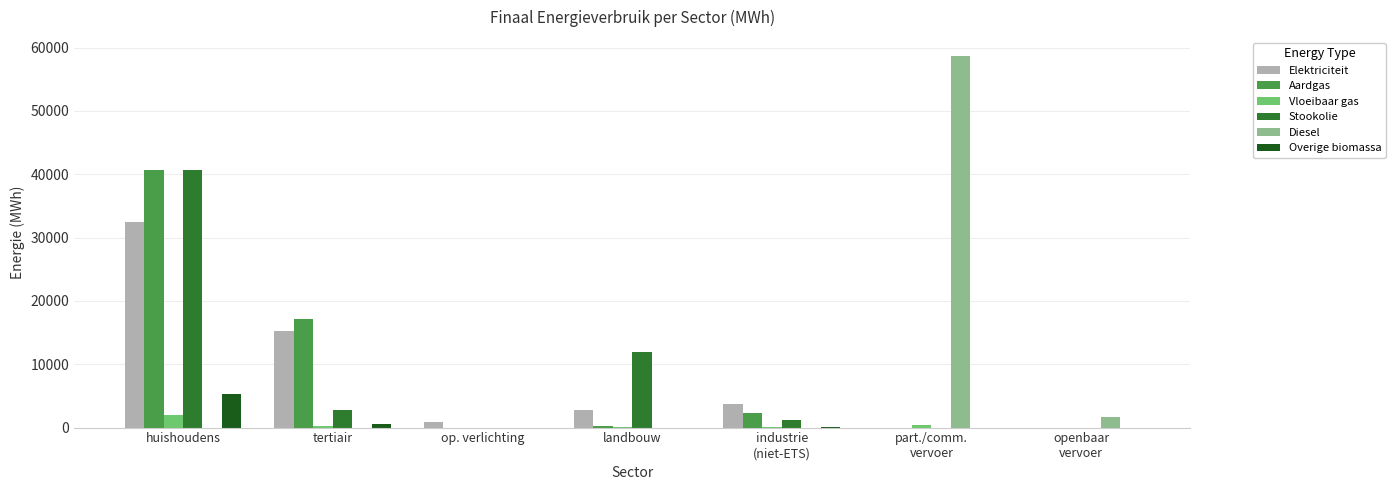

What is the sum of all Diesel values?

60390.7